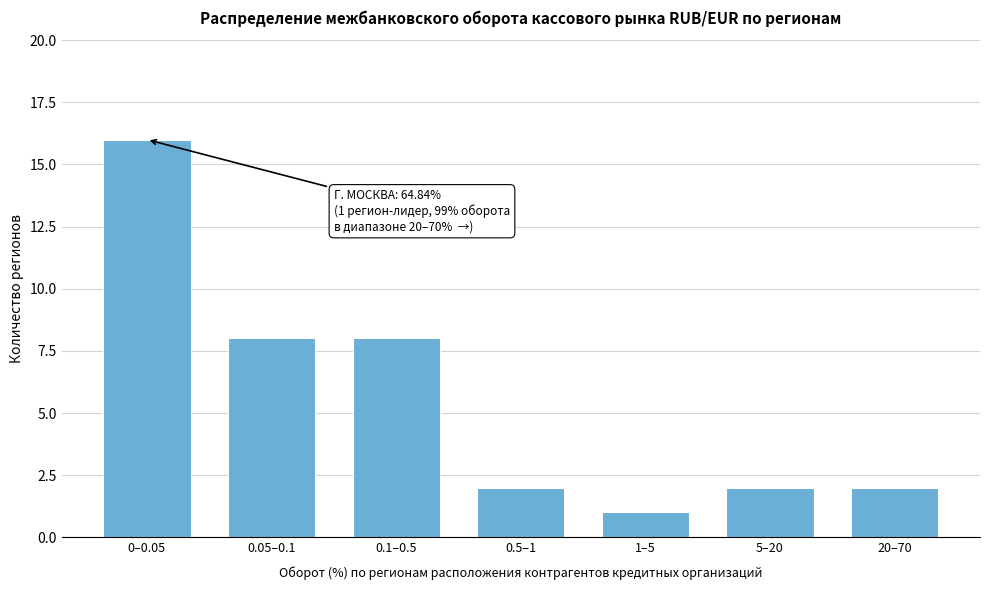

Reading right to left, list all the values displayed in this chart.

20–70=2	5–20=2	1–5=1	0.5–1=2	0.1–0.5=8	0.05–0.1=8	0–0.05=16